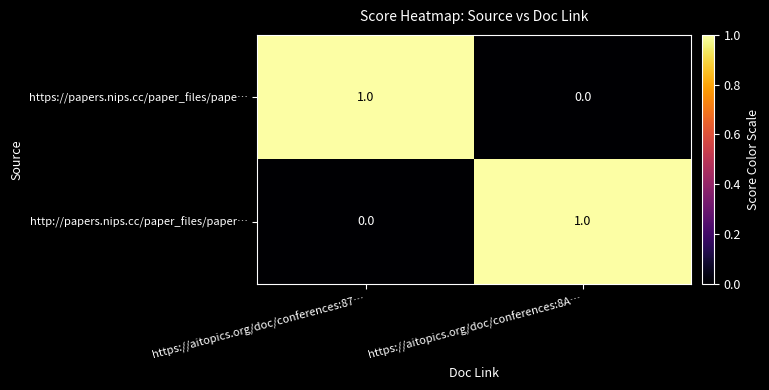

True or false: https://papers.nips.cc/paper_files/pape… has a value of -1 at https://aitopics.org/doc/conferences:8A….

False